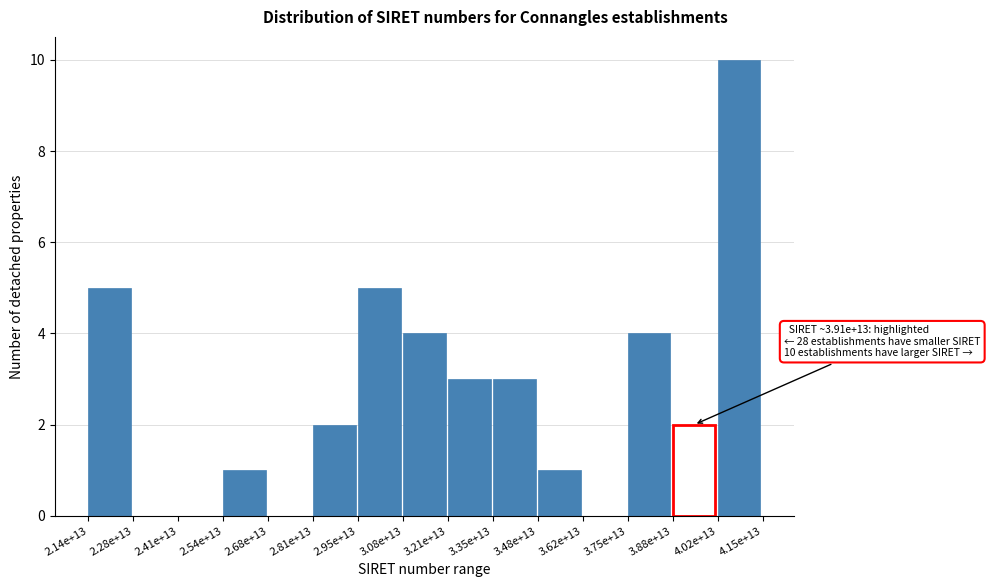

Reading left to right, transcribe all the data shown in this chart.

2.14e+13=5	2.28e+13=0	2.41e+13=0	2.54e+13=1	2.68e+13=0	2.81e+13=2	2.95e+13=5	3.08e+13=4	3.21e+13=3	3.35e+13=3	3.48e+13=1	3.62e+13=0	3.75e+13=4	3.88e+13=2	4.02e+13=10